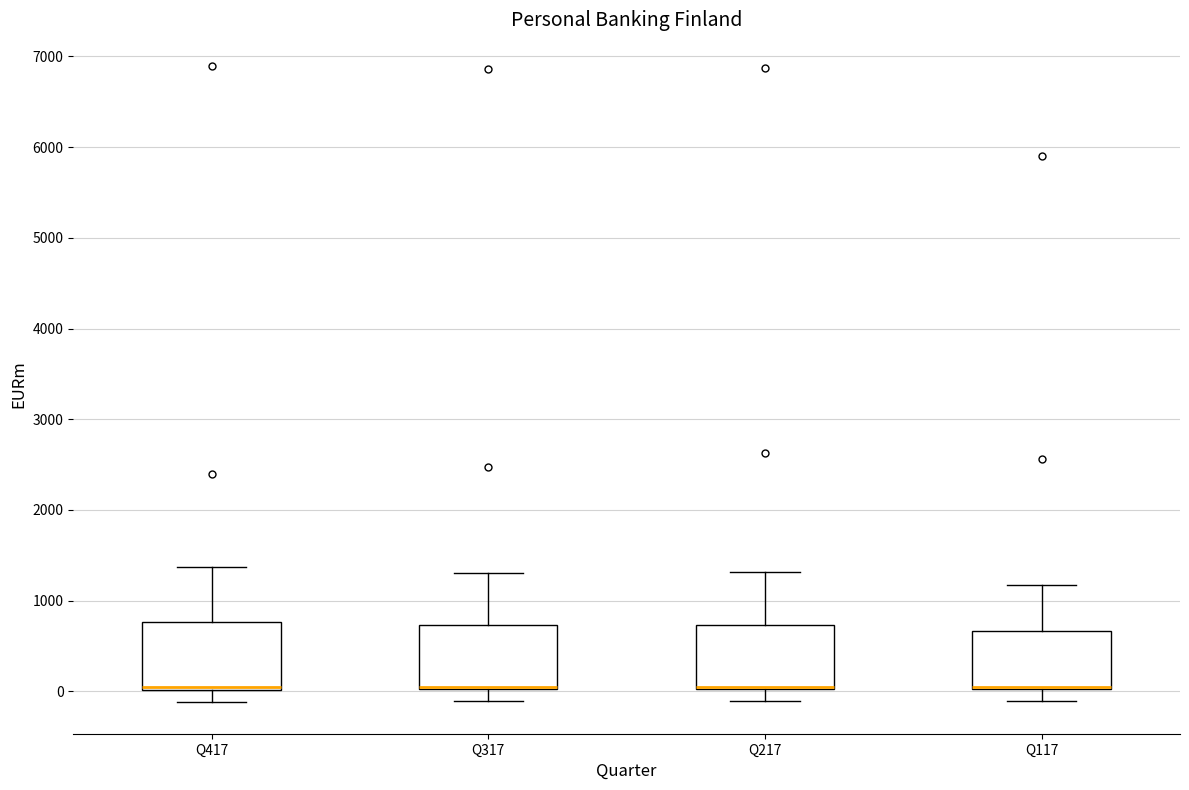

Reading left to right, read every box against the y-axis: the position of its median line, the range the box covers, and the ends of its whiskers. The values are not printed on the chart, so give them approximately, as read against the axis.

Q417: median 0 (drawn on the box's lower edge), box 0 to 800, whiskers -100 to 1400
Q317: median 100 (drawn on the box's lower edge), box 0 to 700, whiskers -100 to 1300
Q217: median 100 (drawn on the box's lower edge), box 0 to 700, whiskers -100 to 1300
Q117: median 100 (drawn on the box's lower edge), box 0 to 700, whiskers -100 to 1200